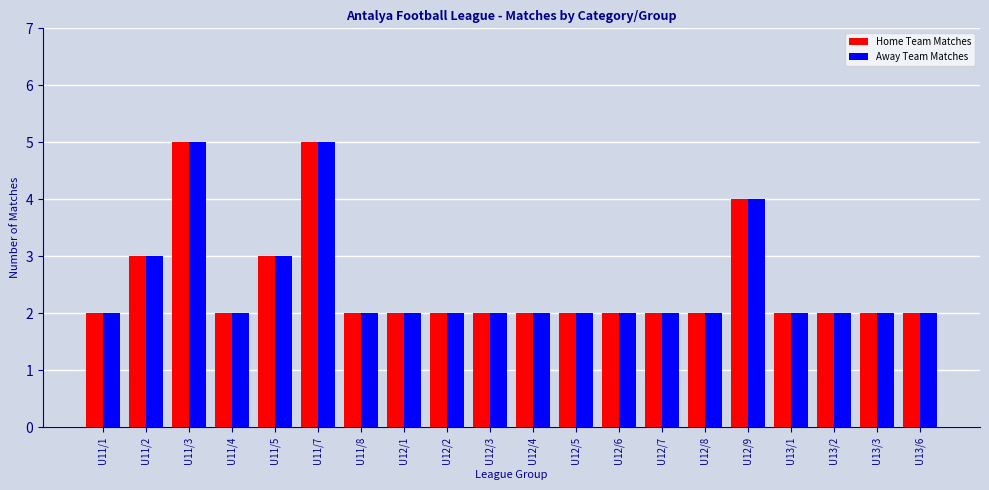

How many categories are shown in the chart?

20